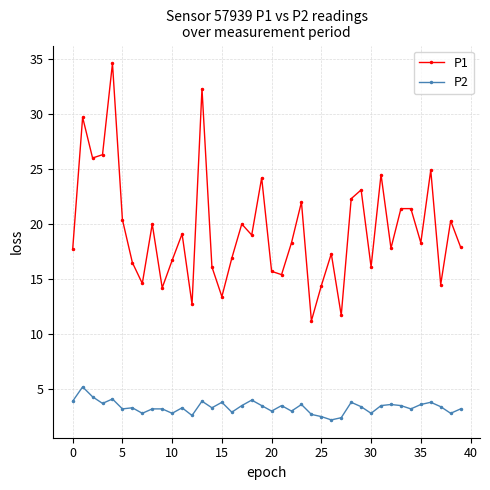

True or false: P2 and P1 intersect in this chart.

False